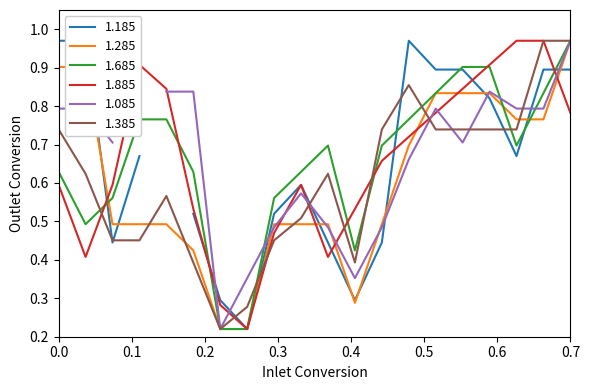

Is the value of 1.285 at 00:30 greater than the value of 1.885 at 02:50?

No